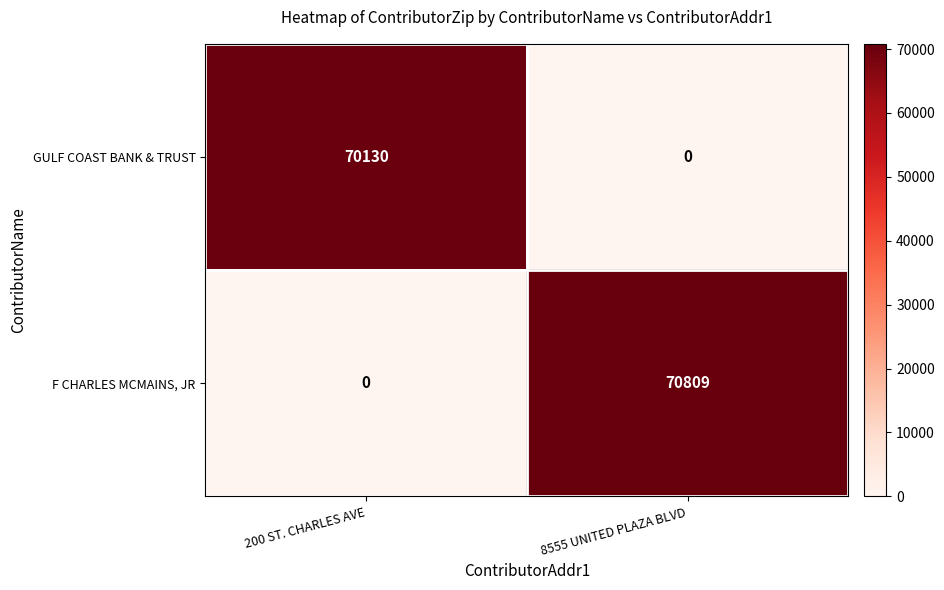

At how many categories does at least one series exceed 63273?

2